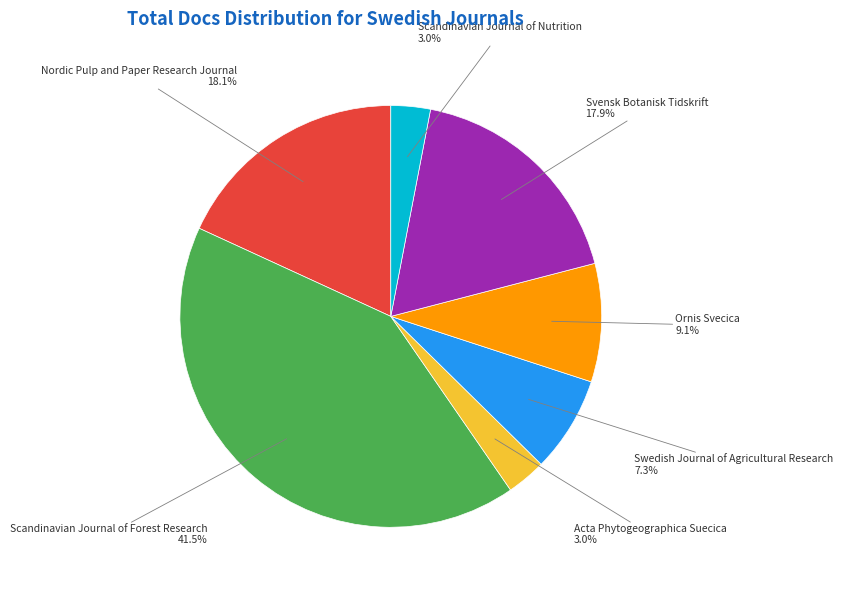

The Swedish Journal of Agricultural Research slice represents 7% of the pie. True or false?

True